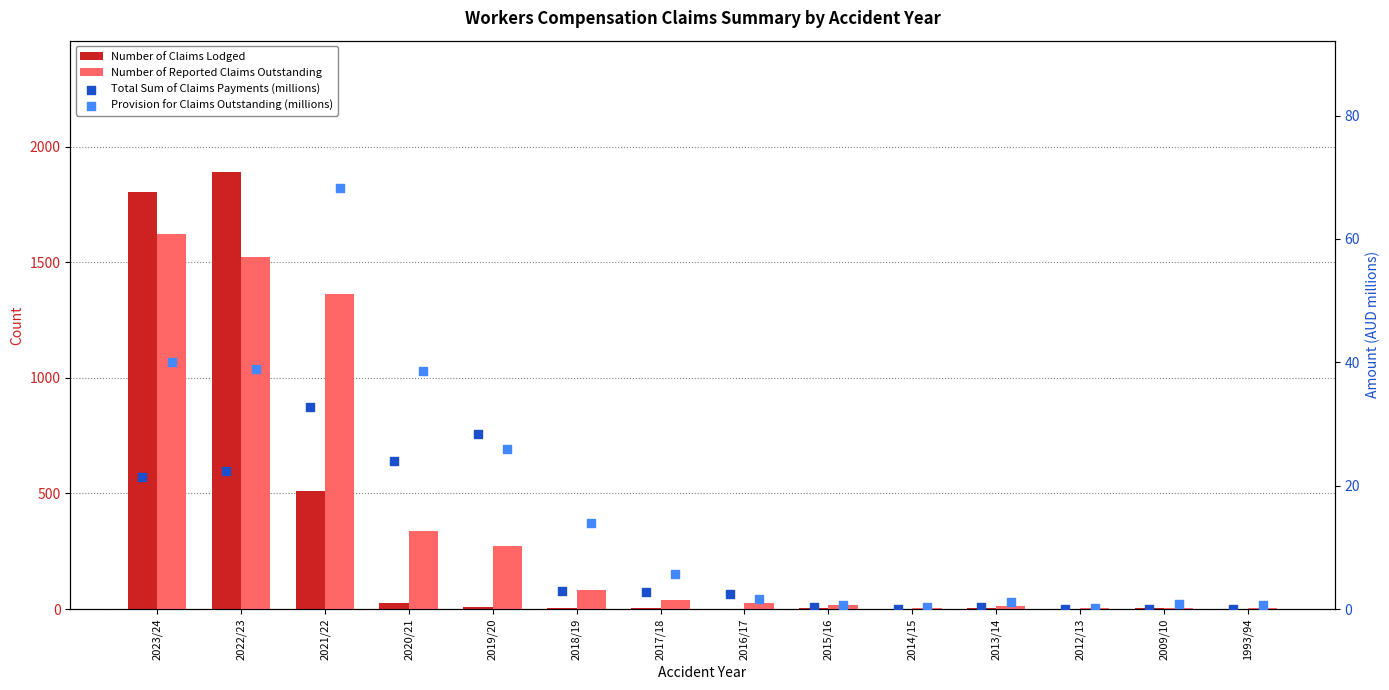

At how many categories does at least one series exceed 601?

3